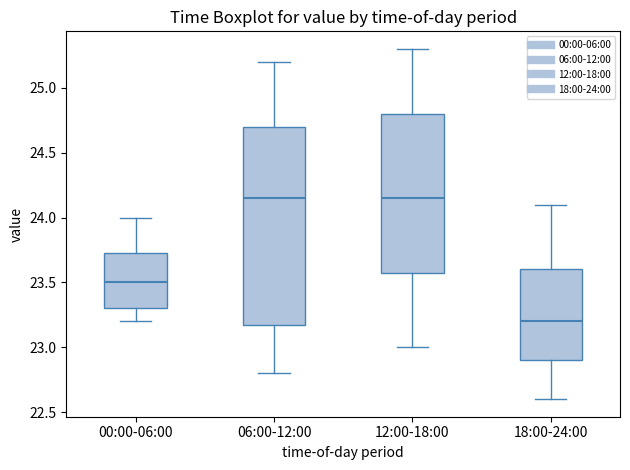

Which box's median line is the lowest?

18:00-24:00